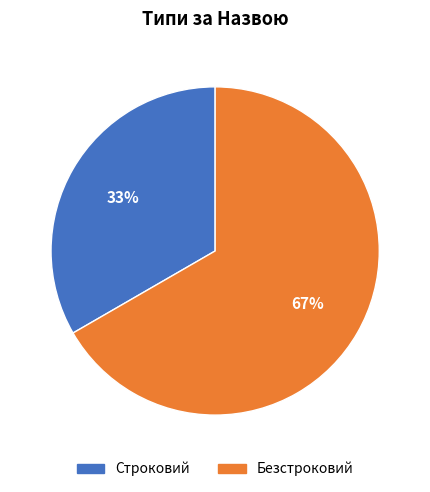

Is Строковий the majority of the pie?

No